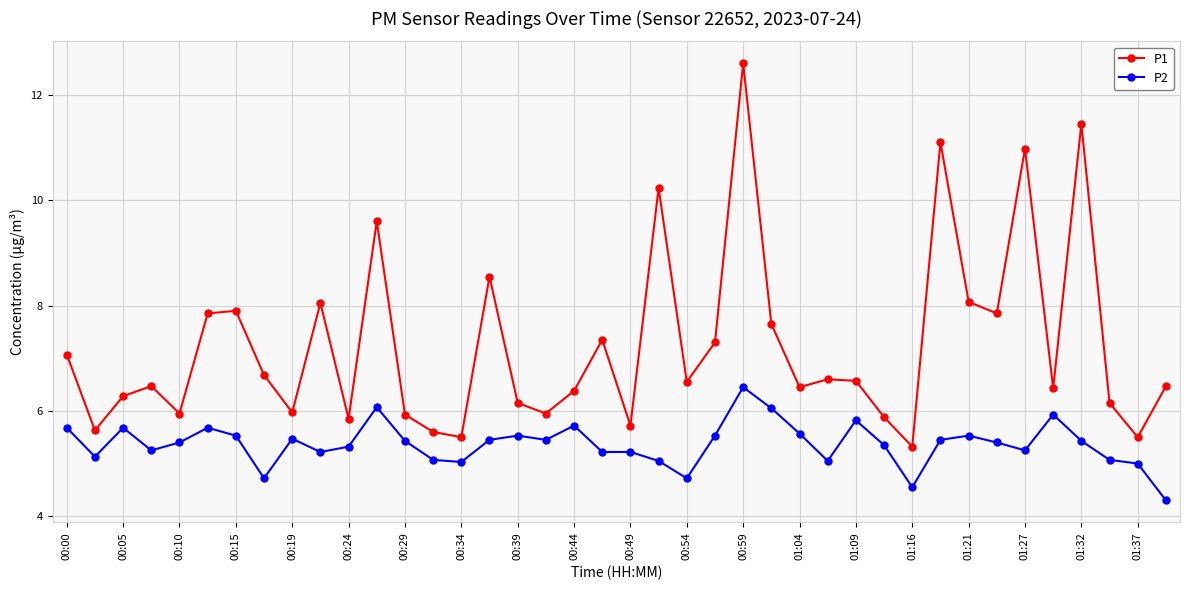

Which series has the largest total across all categories?

P1